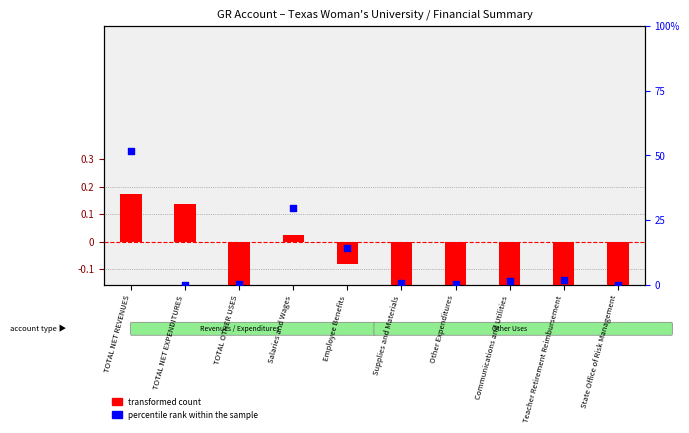

At how many categories does at least one series exceed 34?

1